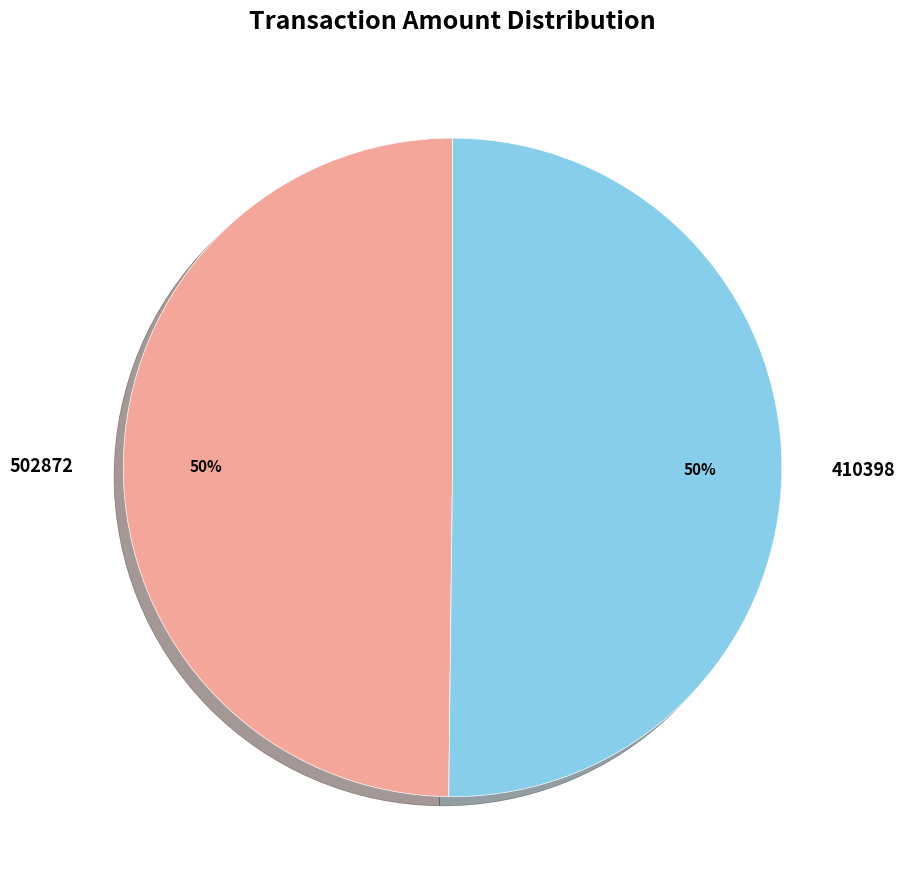

To the nearest percent, what is the combined percentage of 502872 and 410398?

100%